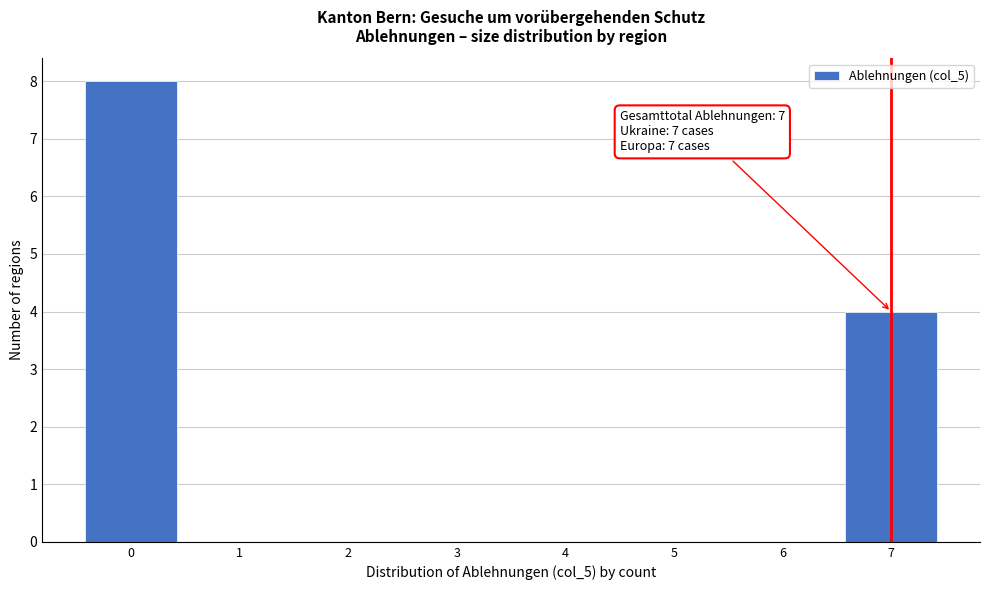

Which range on the x-axis has the tallest bar?

-0.5 to 0.5